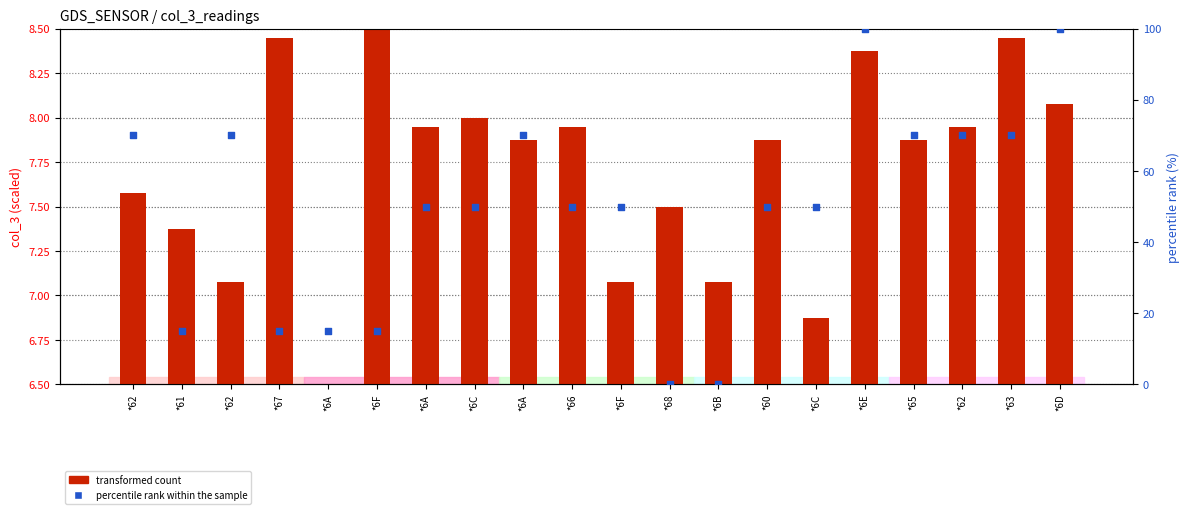

What is the total value across all series at *60?

57.9